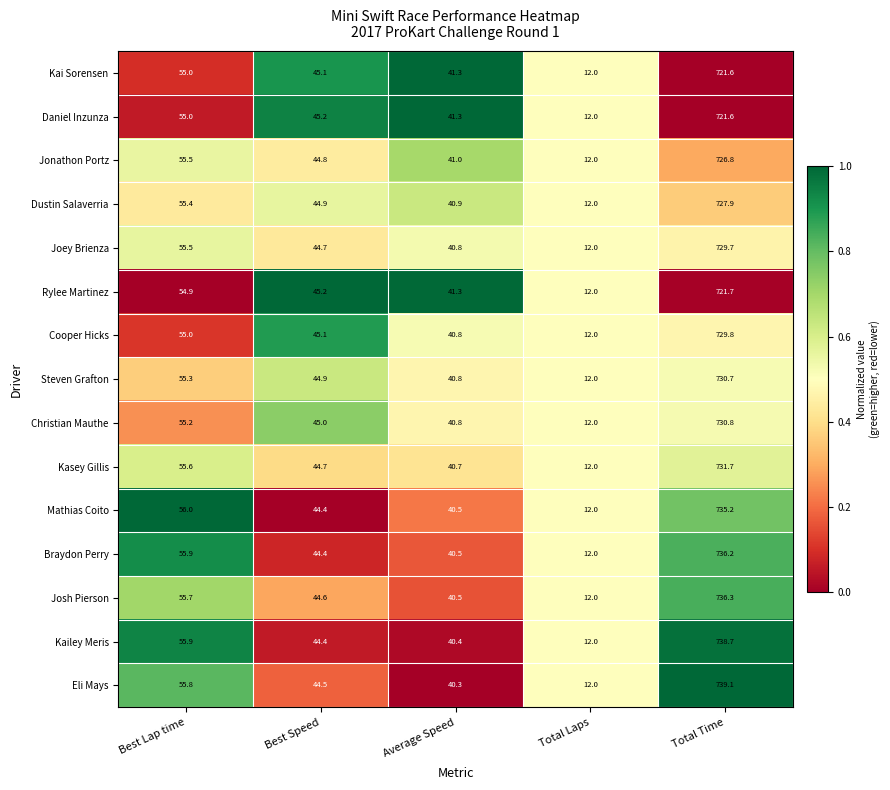

At which category is the sum across all series the highest?

Total Time